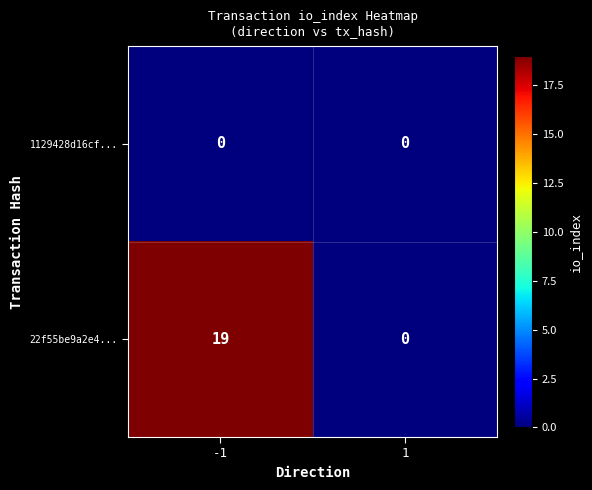

How many distinct data groups are displayed?

2